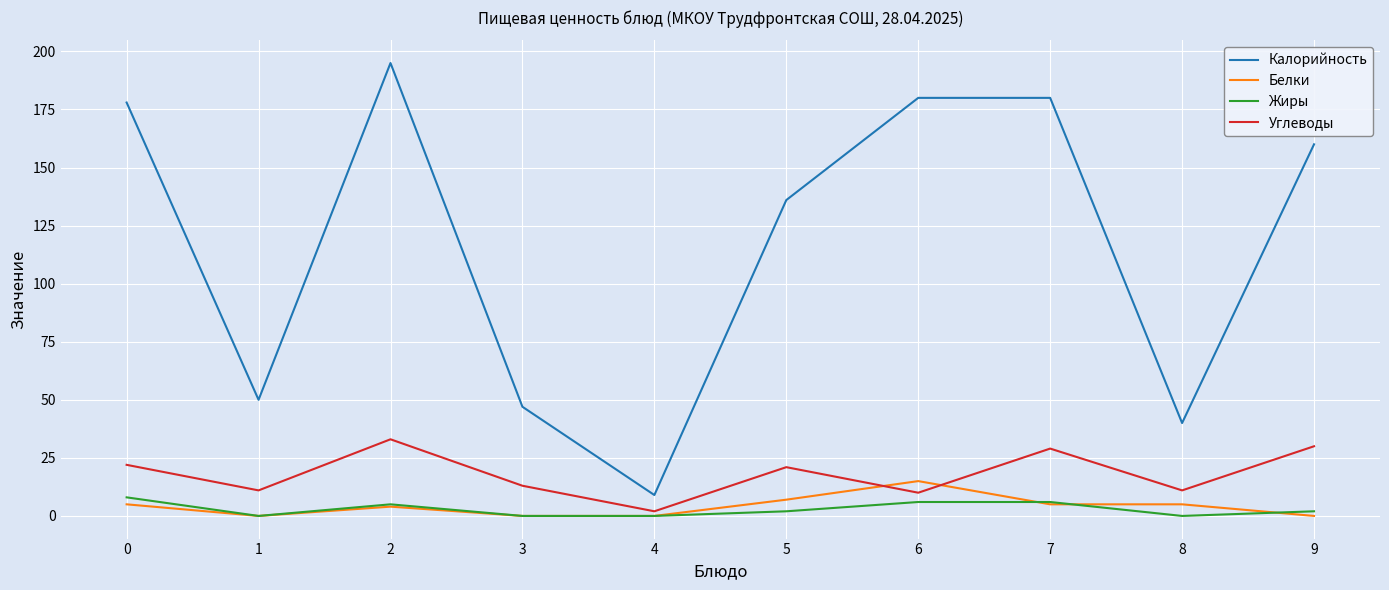

Reading right to left, list all the values displayed in this chart.

Калорийность: 9=160	8=40	7=180	6=180	5=136	4=9	3=47	2=195	1=50	0=178
Белки: 9=0	8=5	7=5	6=15	5=7	4=0	3=0	2=4	1=0	0=5
Жиры: 9=2	8=0	7=6	6=6	5=2	4=0	3=0	2=5	1=0	0=8
Углеводы: 9=30	8=11	7=29	6=10	5=21	4=2	3=13	2=33	1=11	0=22